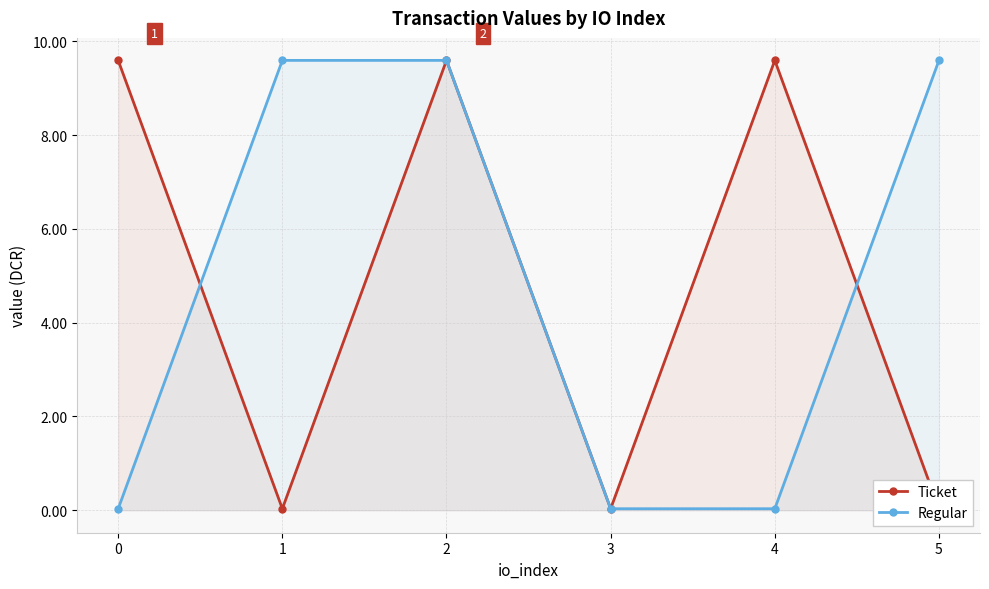

How many values in the Regular series are below 9?

3